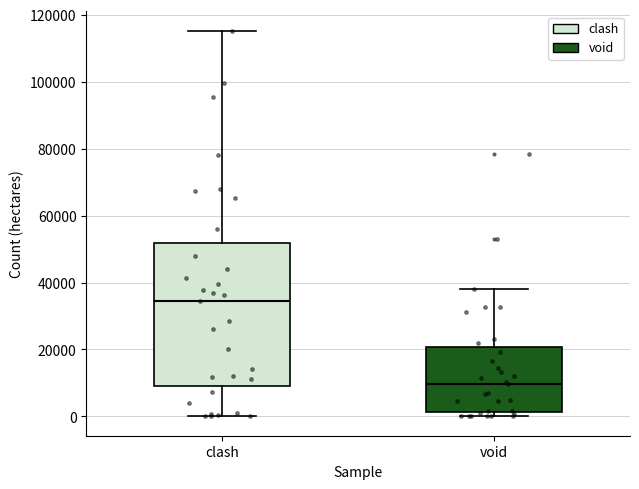

Where does the upper whisker of the box for clash end on the y-axis? The values are not printed on the chart, so give them approximately, as read against the axis.

116000